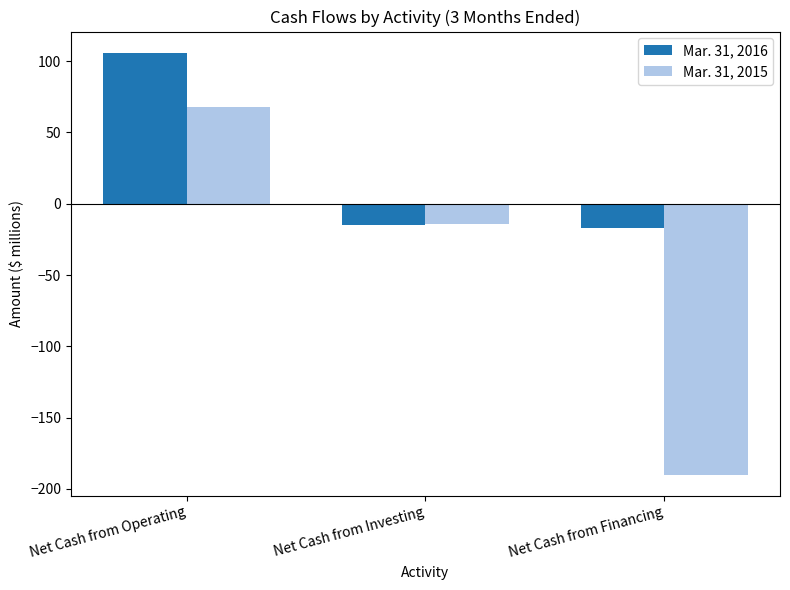

What is the difference between the maximum and minimum values in the Mar. 31, 2015 series?

258